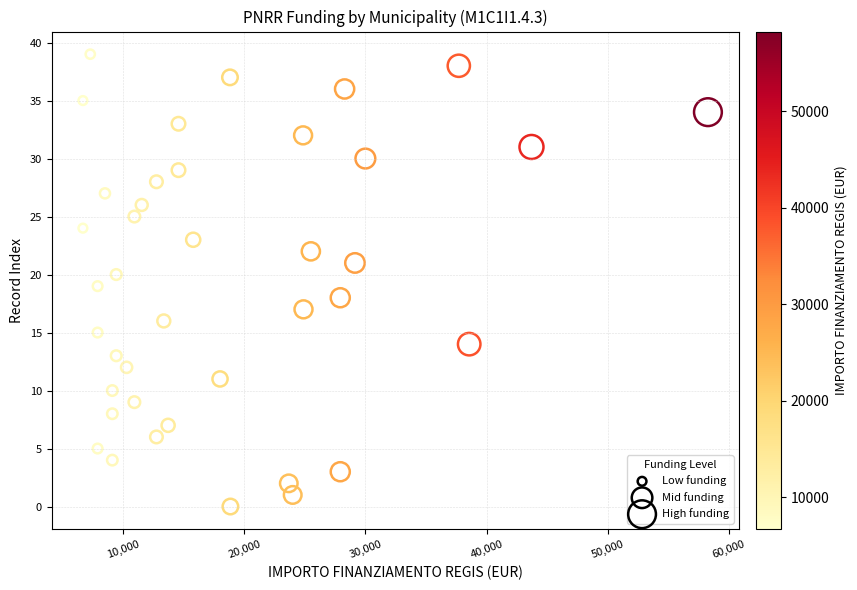

What is the range of X values (max minus min)?

51595